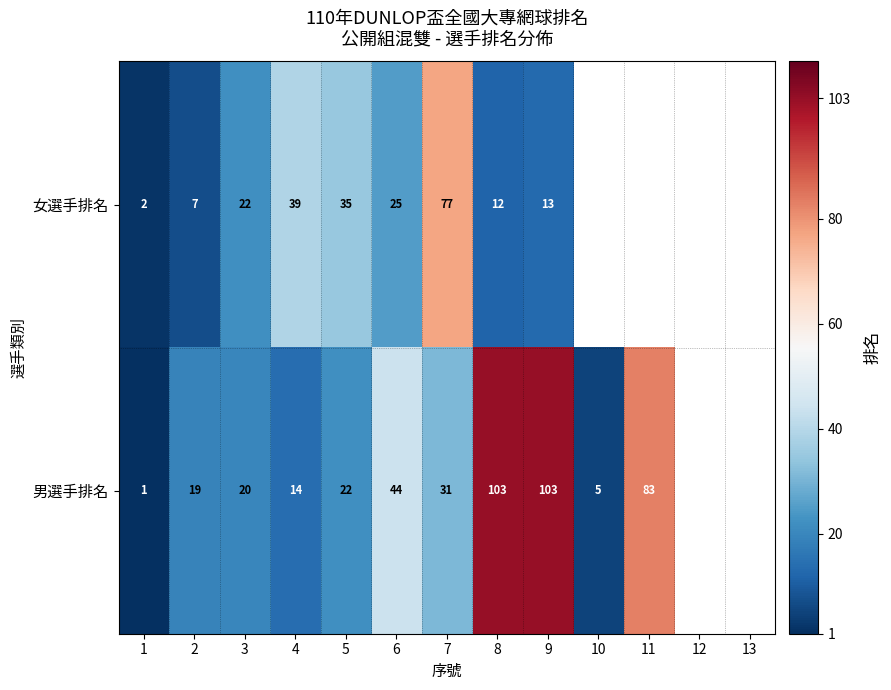

At 1, list the series in order from smallest to largest.

男選手排名, 女選手排名